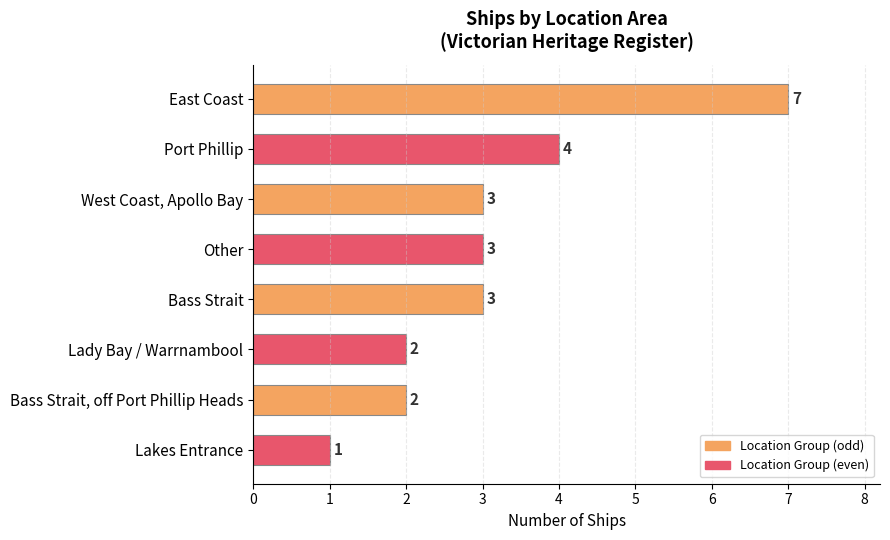

Reading top to bottom, transcribe all the data shown in this chart.

East Coast=7	Port Phillip=4	West Coast, Apollo Bay=3	Other=3	Bass Strait=3	Lady Bay / Warrnambool=2	Bass Strait, off Port Phillip Heads=2	Lakes Entrance=1